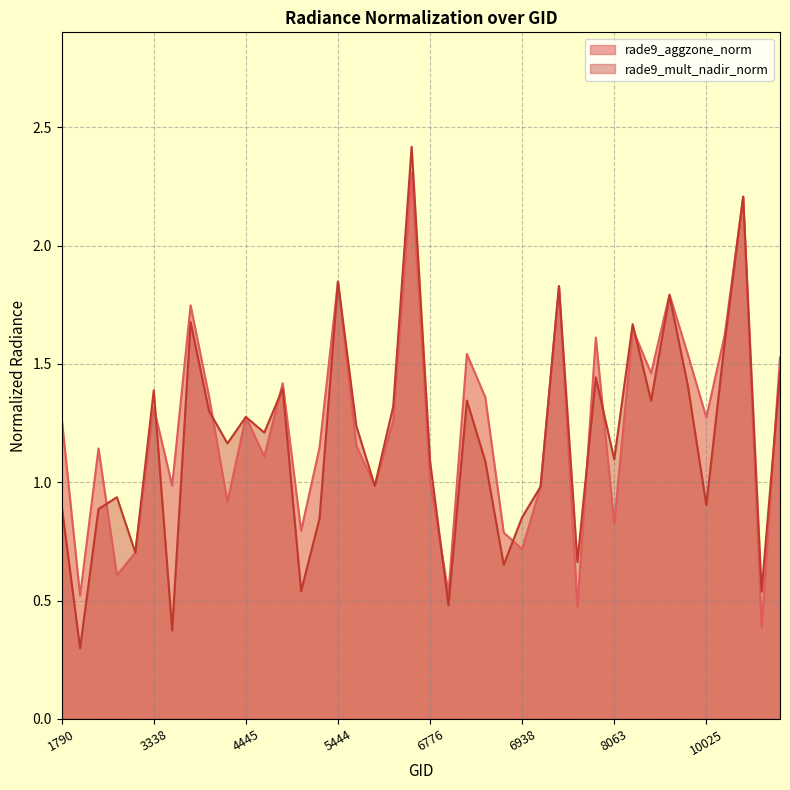

What is the minimum value shown in the chart?

0.3